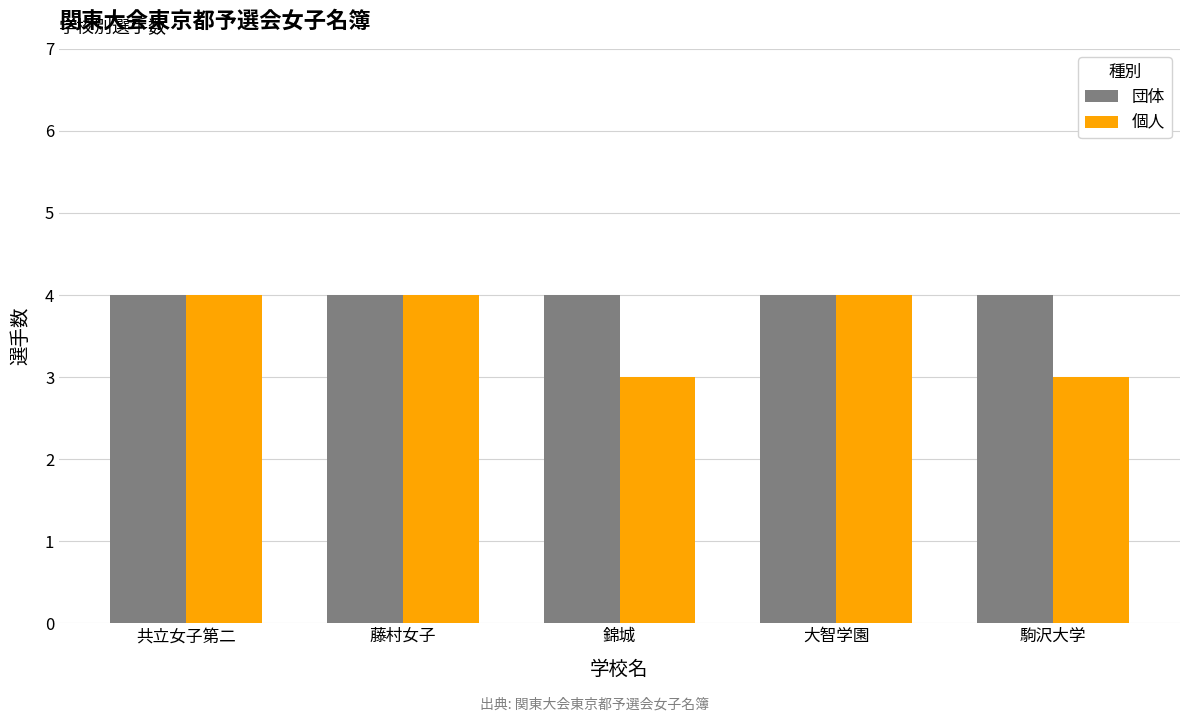

How many series are shown in this chart?

2